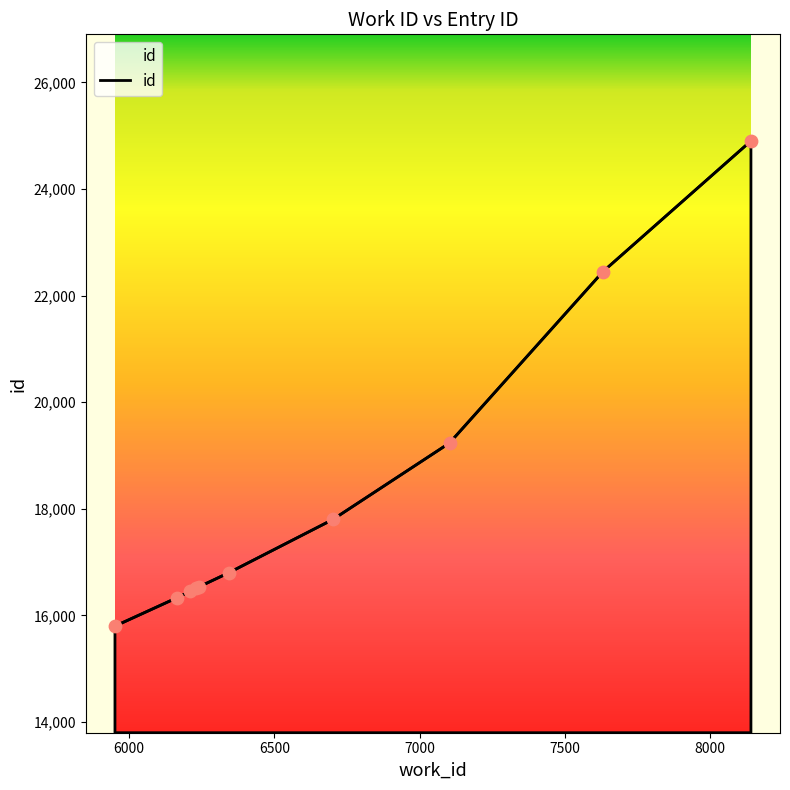

What is the difference between the maximum and minimum values?

9101